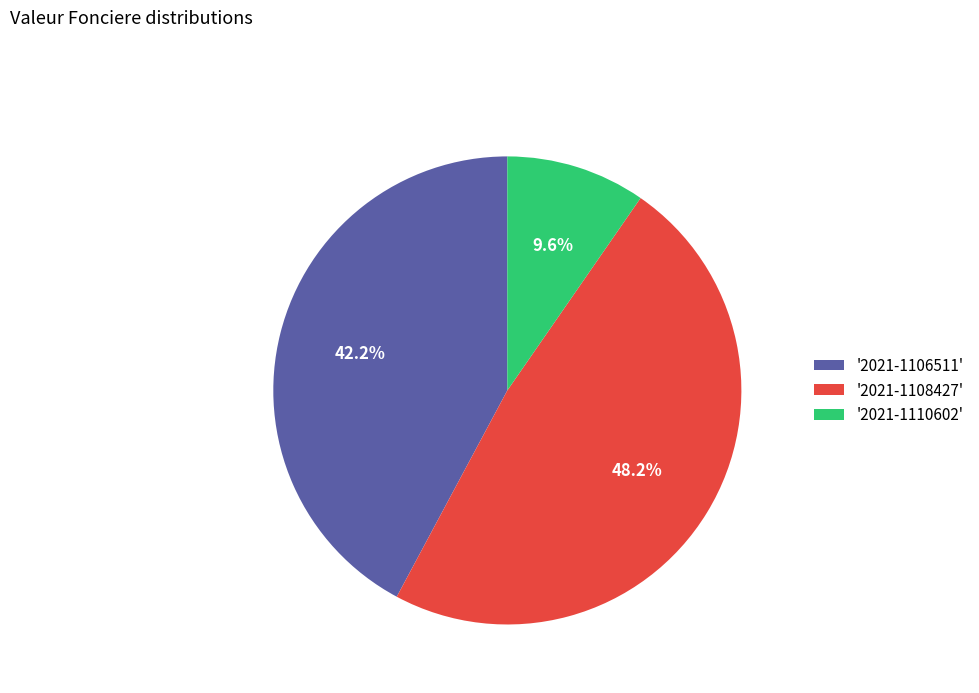

What is the smallest slice in the pie chart?

'2021-1110602'